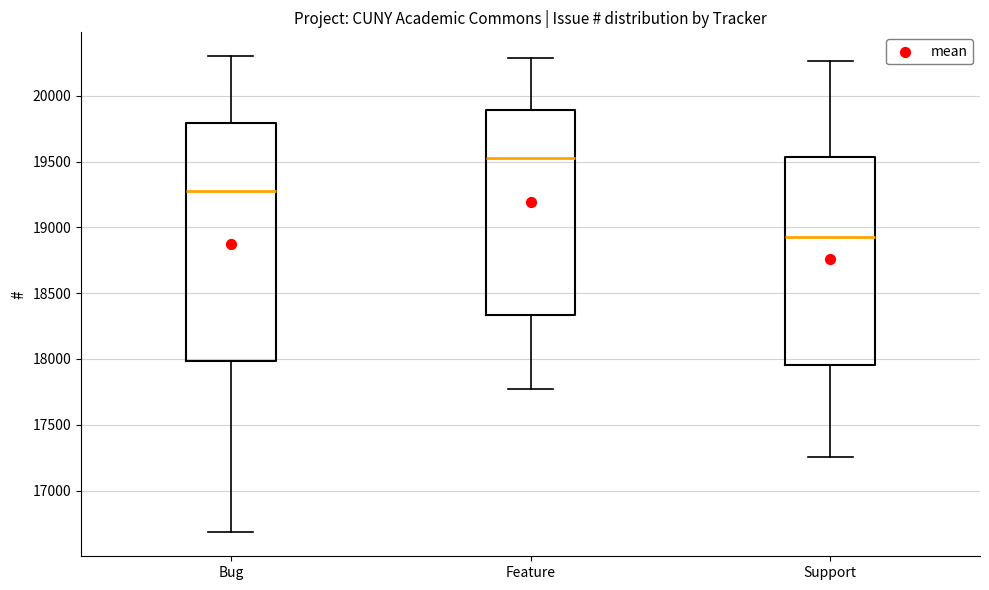

Which box has the lowest median line?

Support